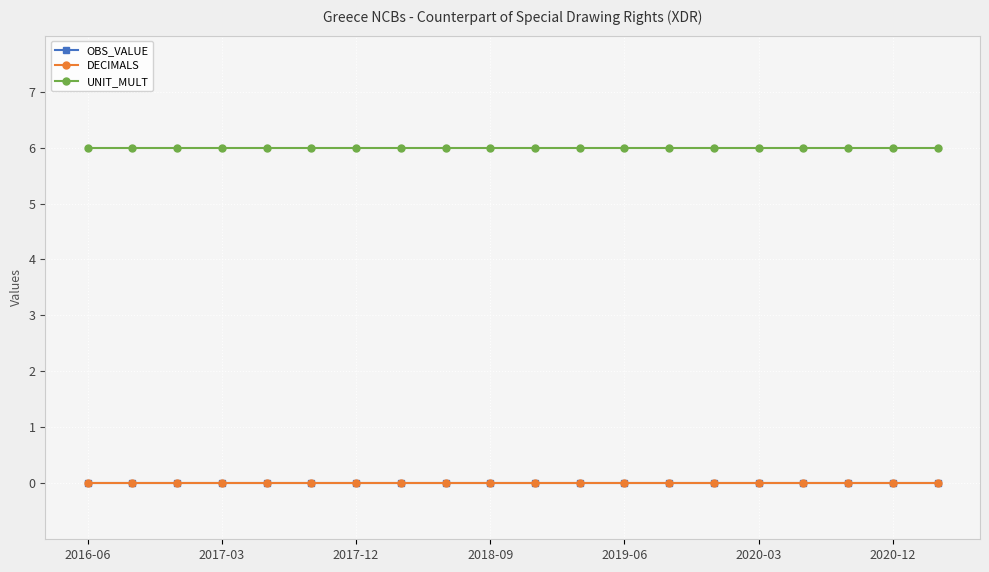

Does the chart have visible grid lines?

Yes